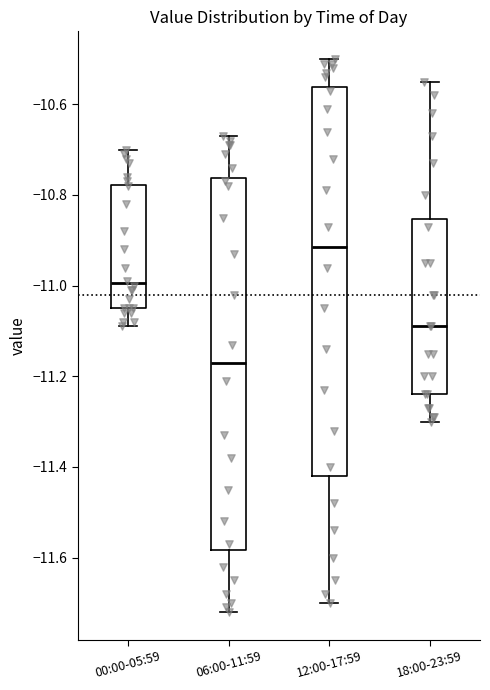

Which box is the tallest, from its lower edge to its upper edge?

12:00-17:59